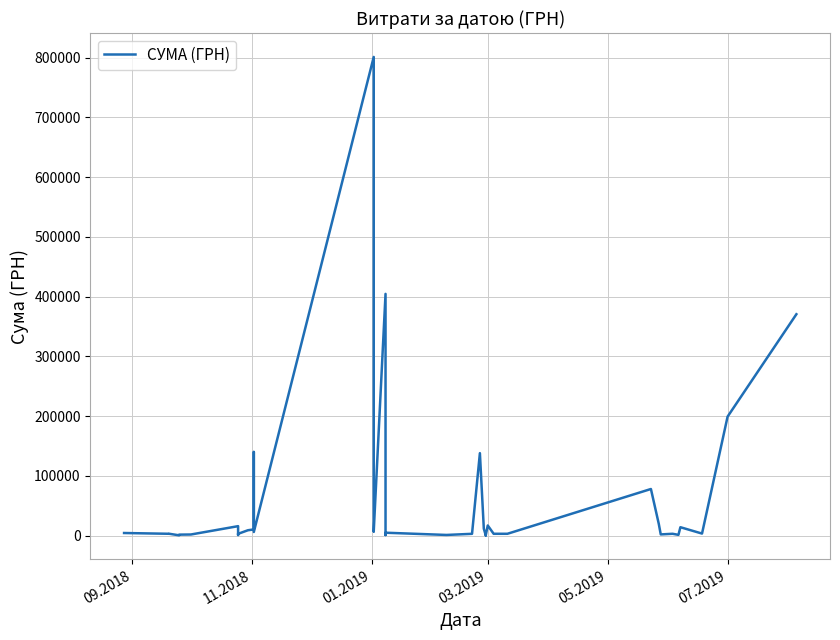

What is the average value?

57462.6